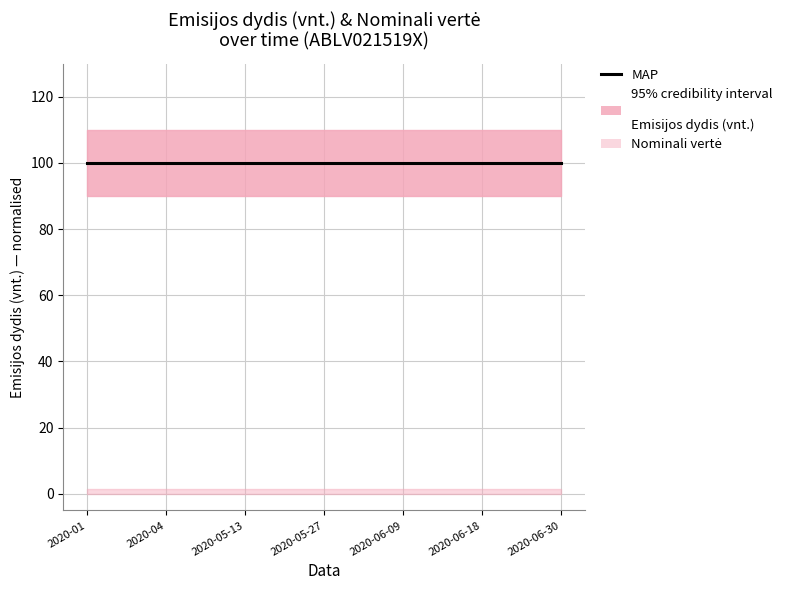

Which category has the highest value across all series?

2020-01